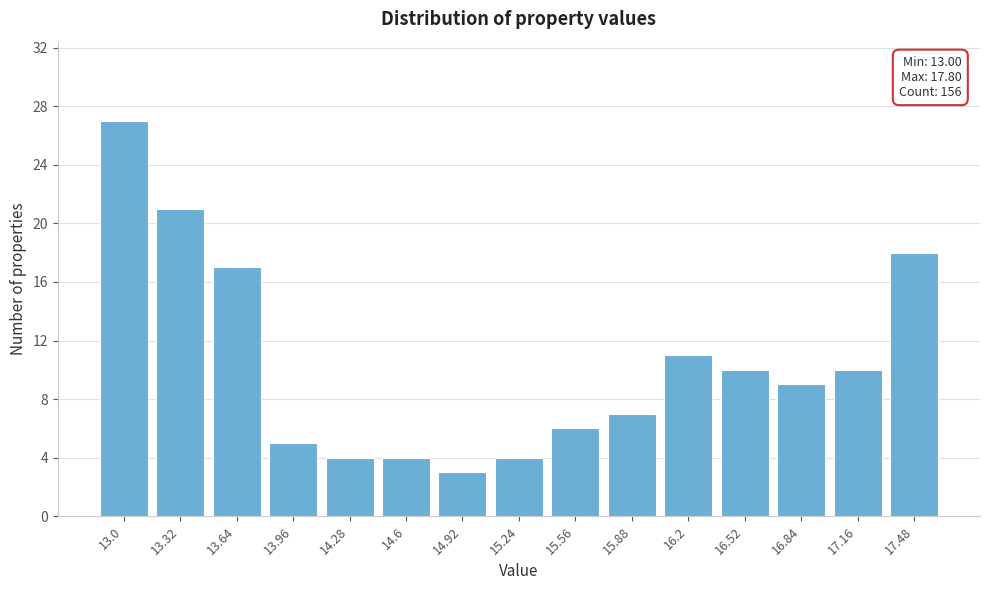

Reading left to right, extract all data points from this chart.

13.0=27	13.32=21	13.64=17	13.96=5	14.28=4	14.6=4	14.92=3	15.24=4	15.56=6	15.88=7	16.2=11	16.52=10	16.84=9	17.16=10	17.48=18